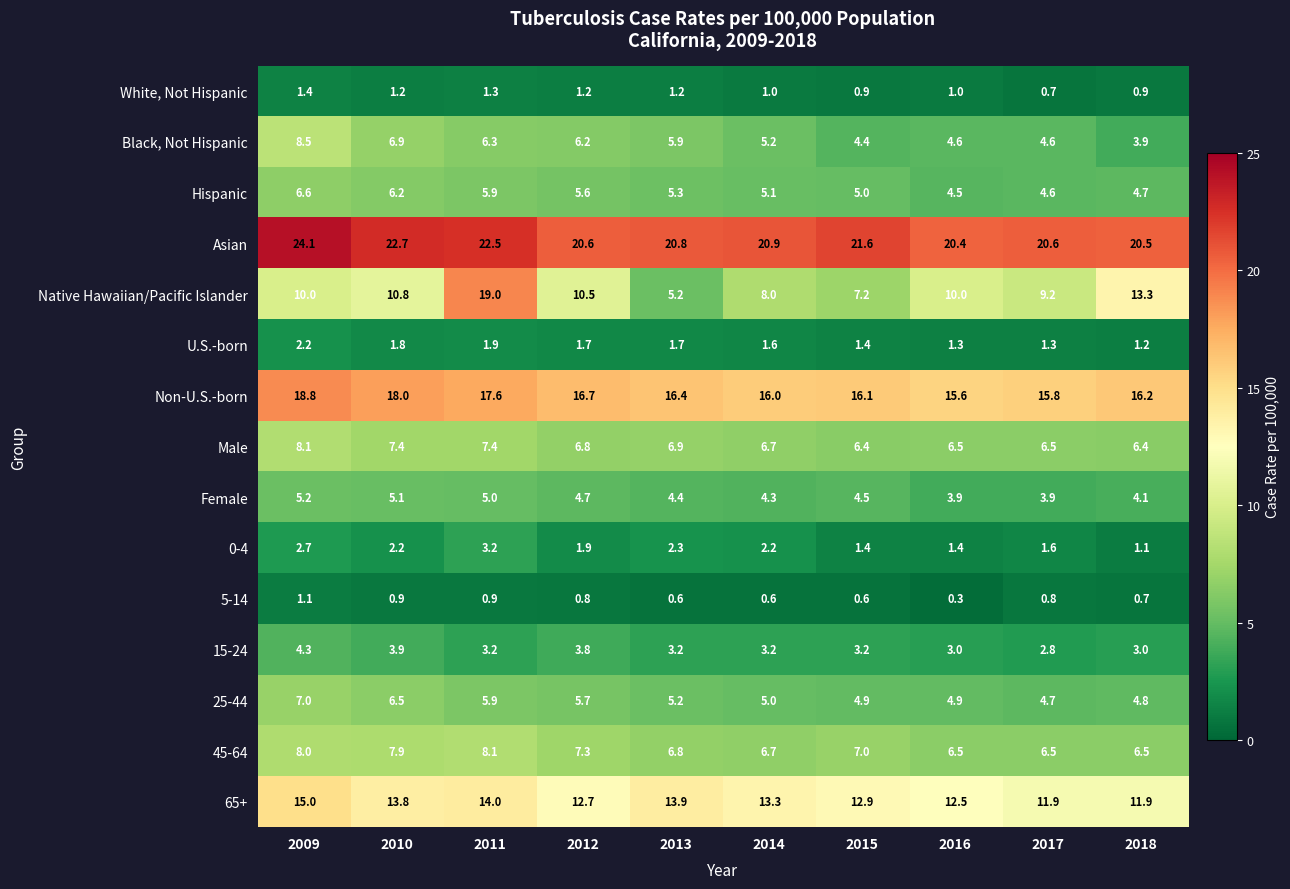

Rank the categories by Non-U.S.-born value from lowest to highest.

2016, 2017, 2014, 2015, 2018, 2013, 2012, 2011, 2010, 2009